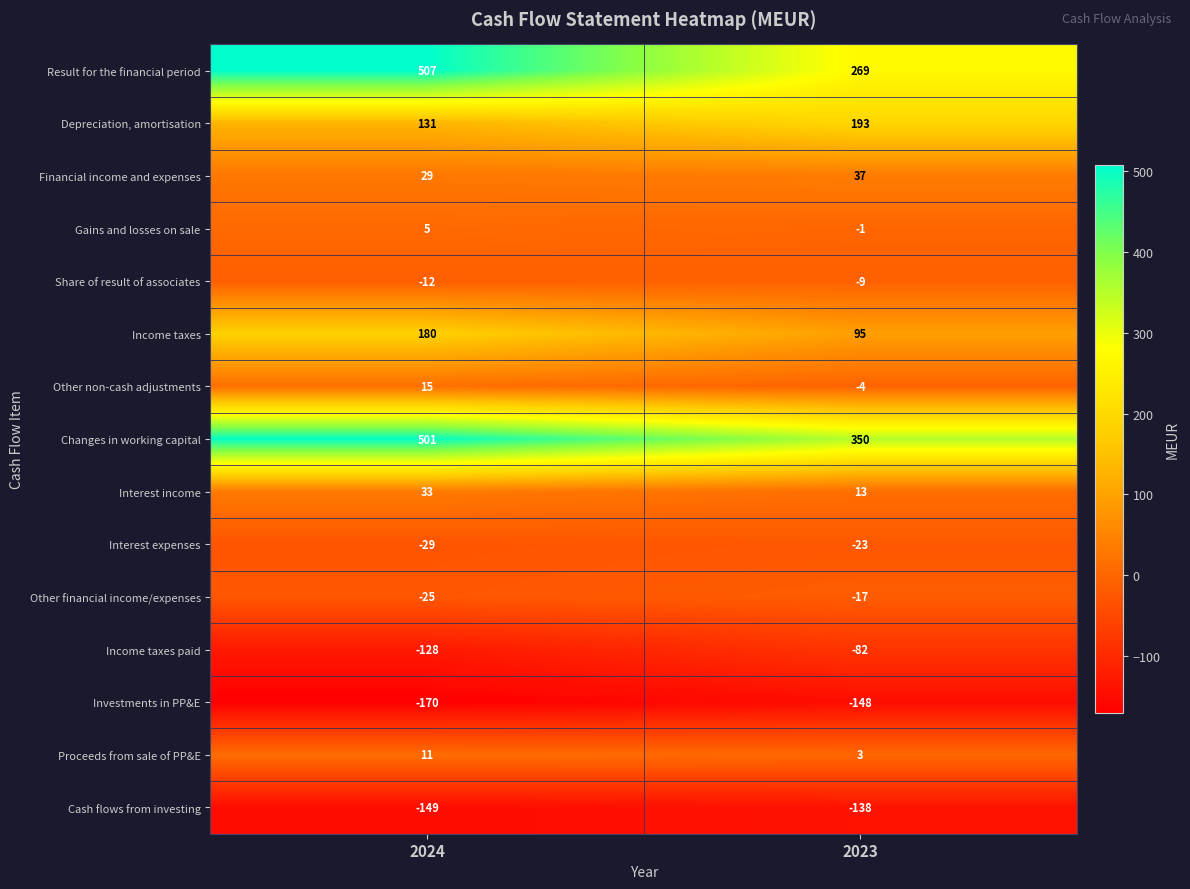

What is the difference between the highest and lowest values at 2024?

677